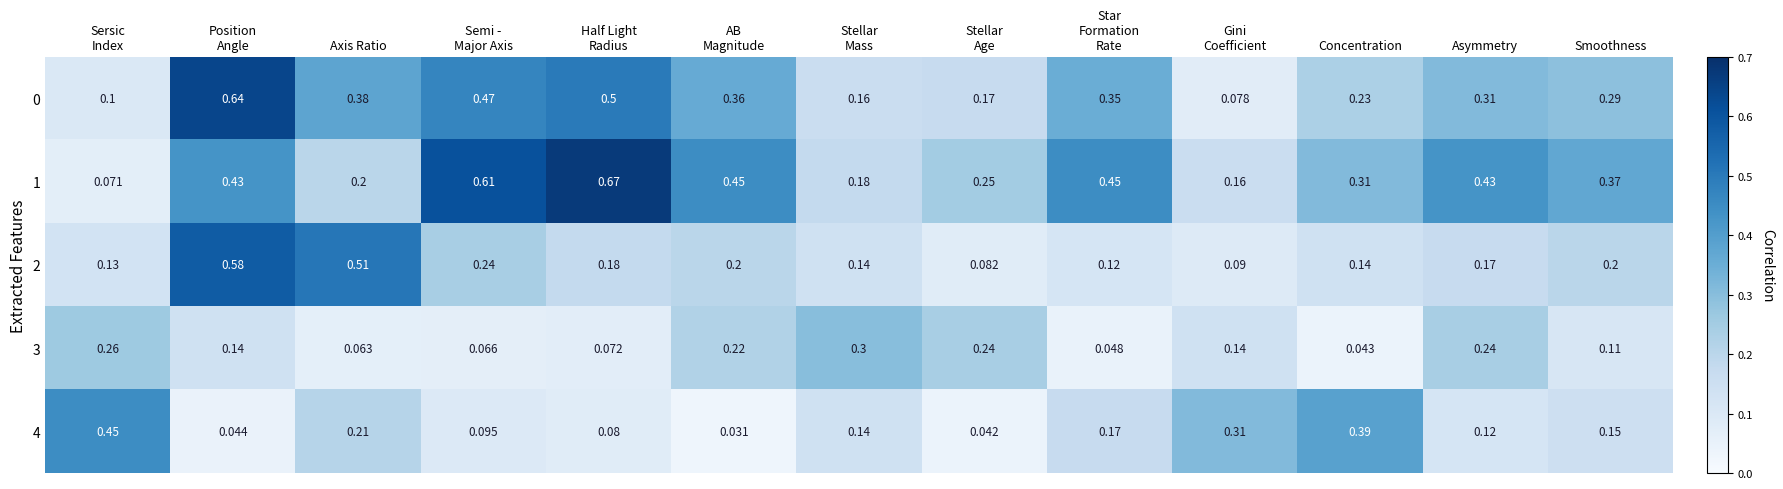

Which category has the lowest value in the 3 series?

Concentration